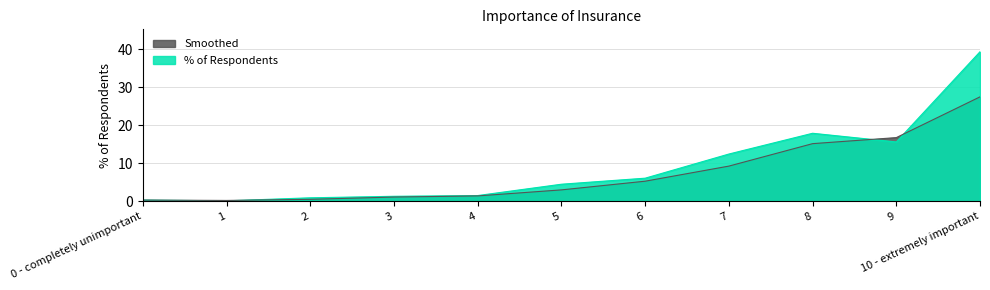

Reading left to right, list all the values displayed in this chart.

0.3	0.1	0.9	1.3	1.5	4.5	6.1	12.4	17.9	15.6	39.4